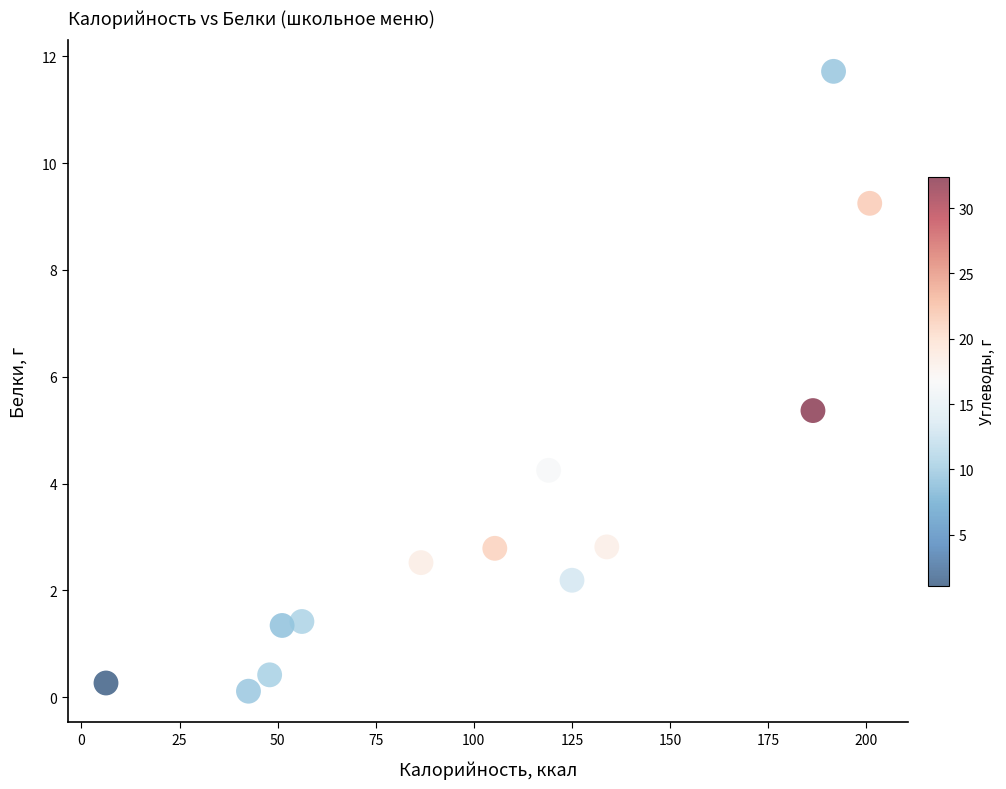

What is the range of X values (max minus min)?

194.6